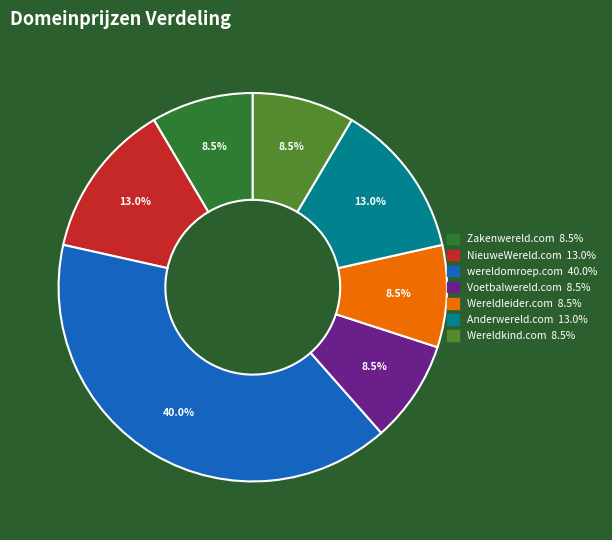

To the nearest percent, what is the difference between the largest and smallest slice percentages?

32%